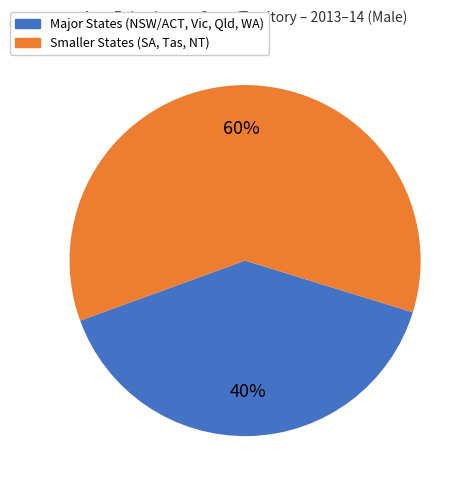

Is there any slice that represents more than half of the pie?

Yes